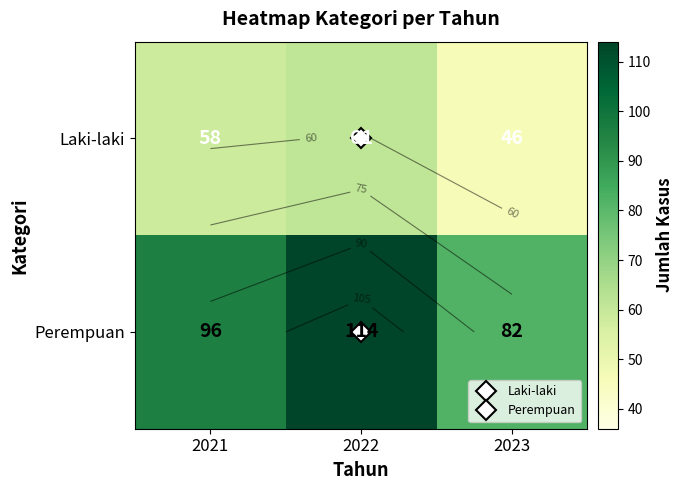

What is the maximum value for Perempuan?

114